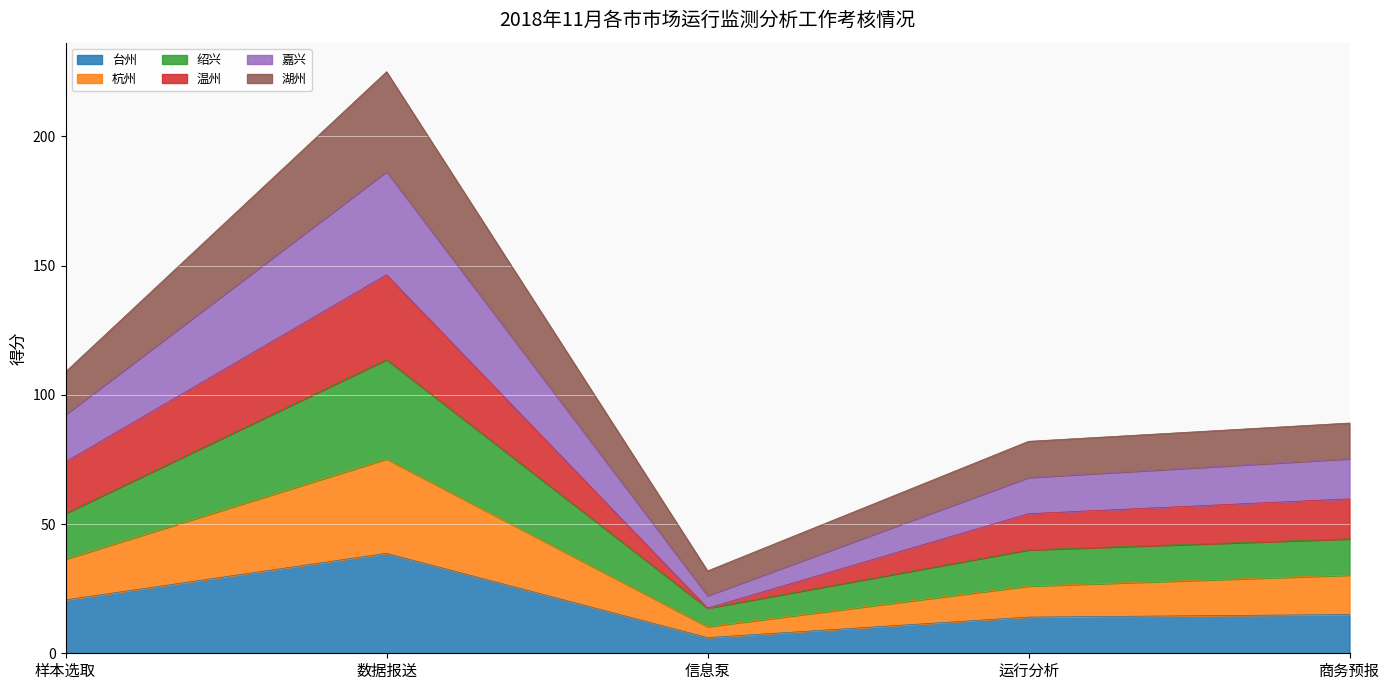

Where is the first local maximum for 绍兴?

数据报送